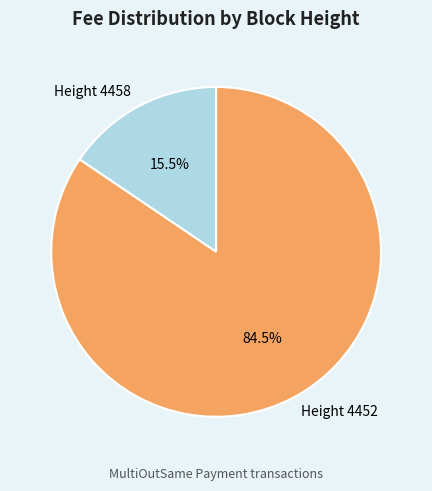

How many segments does this pie chart have?

2